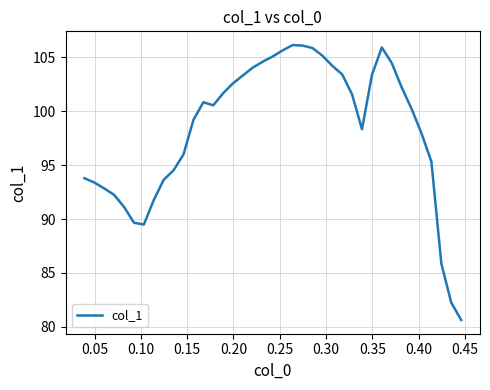

What is the difference between the maximum and minimum values?

25.5